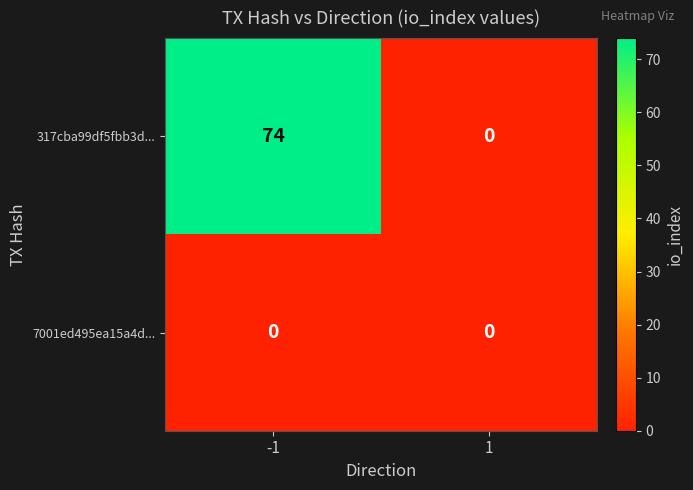

The value of 7001ed495ea15a4d... at -1 is 0. True or false?

True